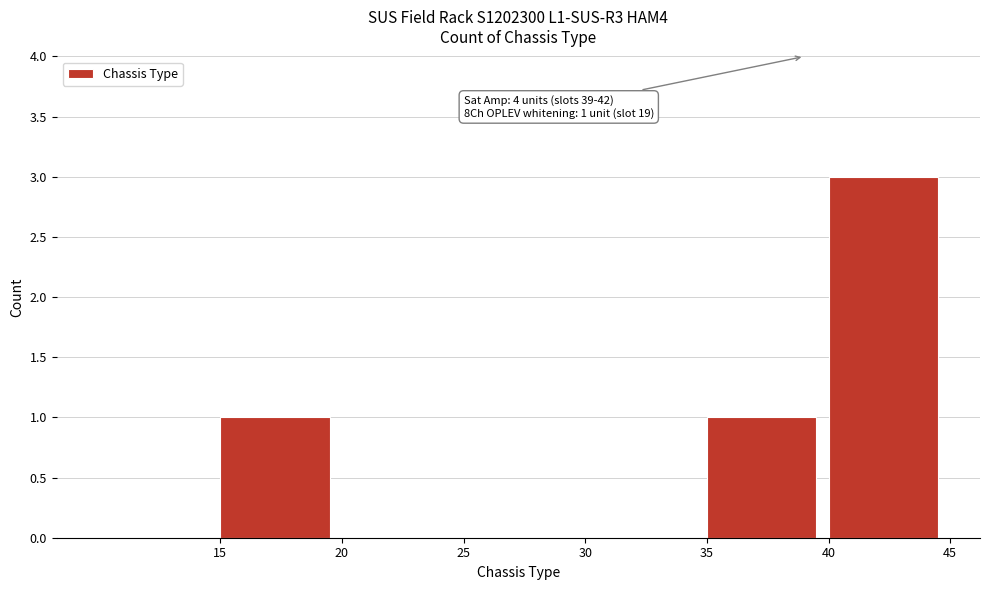

Over which range of the x-axis is the bar tallest?

40 to 45